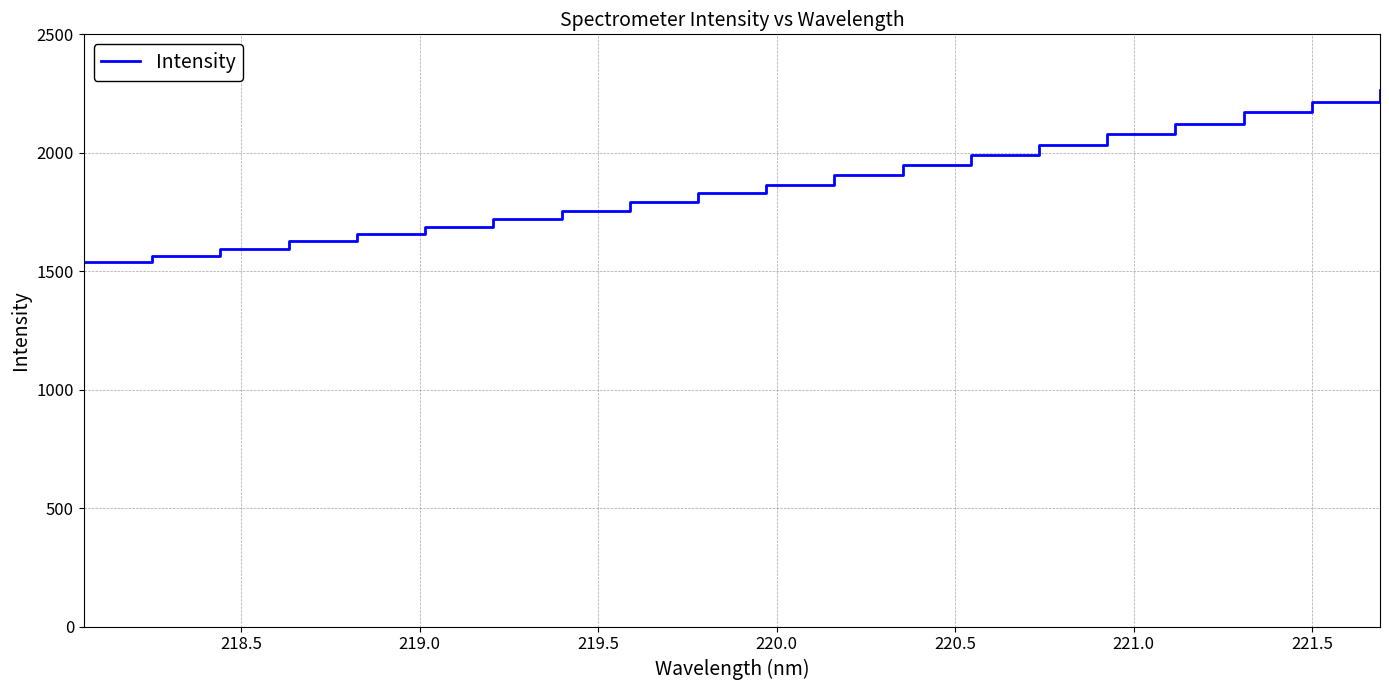

What is the difference between the maximum and minimum values?

726.5